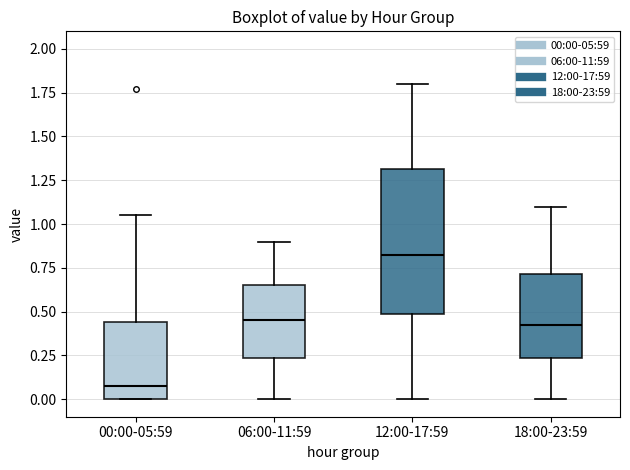

Reading left to right, transcribe this box plot: for each box, give where its median line is, the range the box spans, and where its two whiskers end, as read against the y-axis. The values are not printed on the chart, so give them approximately, as read against the axis.

00:00-05:59: median 0.10, box 0.00 to 0.45, whiskers 0.00 to 1.05
06:00-11:59: median 0.45, box 0.25 to 0.65, whiskers 0.00 to 0.90
12:00-17:59: median 0.85, box 0.50 to 1.30, whiskers 0.00 to 1.80
18:00-23:59: median 0.45, box 0.25 to 0.70, whiskers 0.00 to 1.10